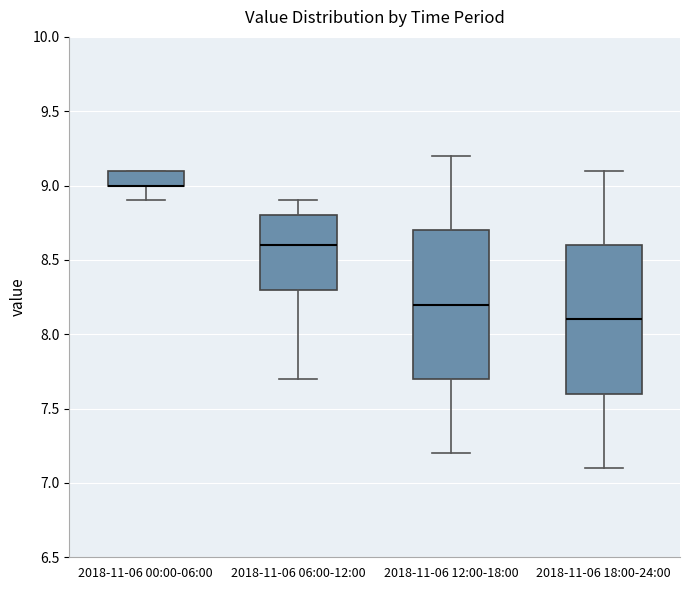

Reading left to right, read every box against the y-axis: the position of its median line, the range the box covers, and the ends of its whiskers. The values are not printed on the chart, so give them approximately, as read against the axis.

2018-11-06 00:00-06:00: median 9.0 (drawn on the box's lower edge), box 9.0 to 9.1, whiskers 8.9 to 9.1
2018-11-06 06:00-12:00: median 8.6, box 8.3 to 8.8, whiskers 7.7 to 8.9
2018-11-06 12:00-18:00: median 8.2, box 7.7 to 8.7, whiskers 7.2 to 9.2
2018-11-06 18:00-24:00: median 8.1, box 7.6 to 8.6, whiskers 7.1 to 9.1